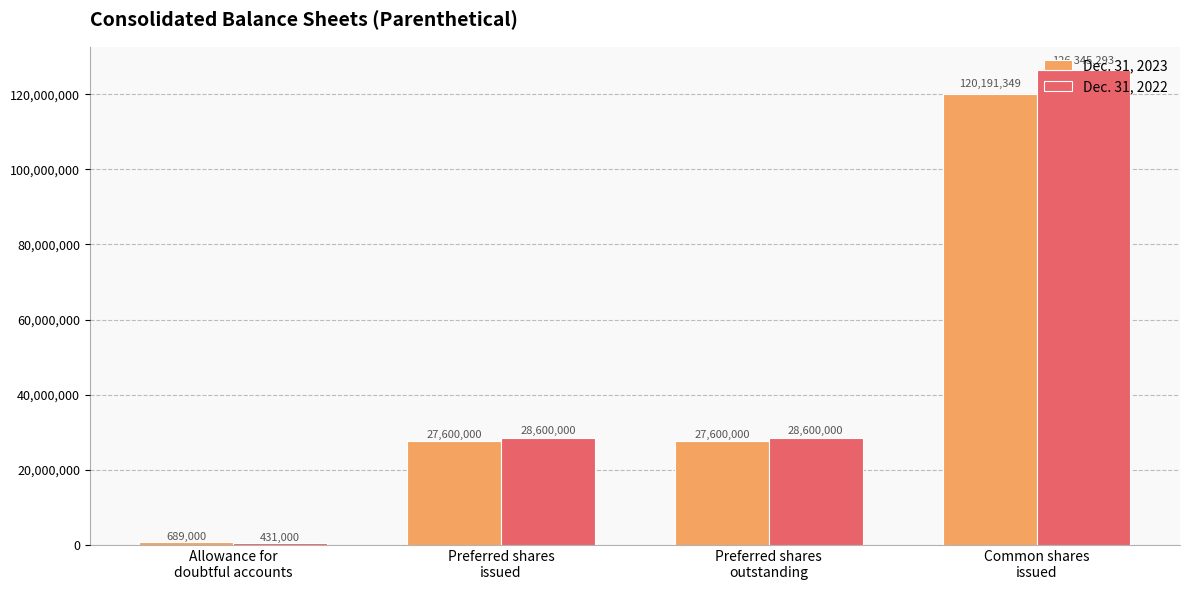

How many bars are there in each group?

2